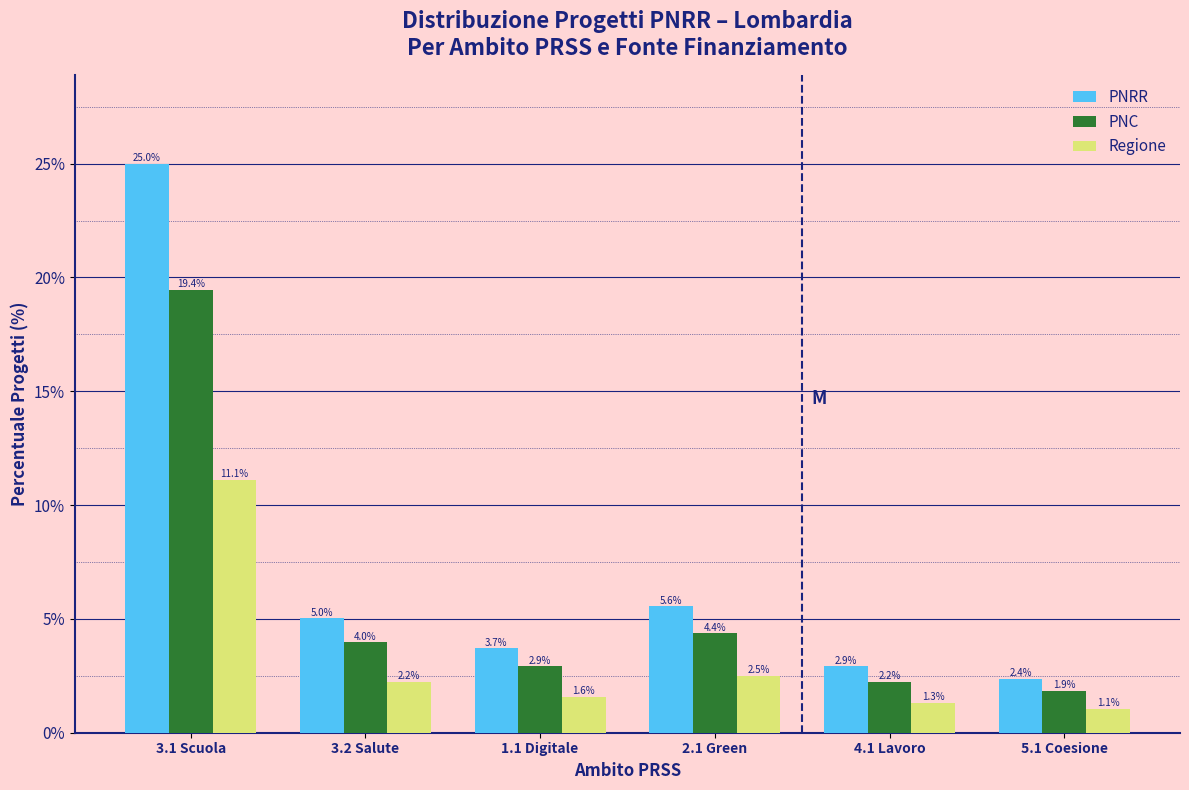

Reading right to left, list all the values displayed in this chart.

PNRR: 5.1 Coesione=2.4	4.1 Lavoro=2.9	2.1 Green=5.6	1.1 Digitale=3.7	3.2 Salute=5.0	3.1 Scuola=25.0
PNC: 5.1 Coesione=1.9	4.1 Lavoro=2.2	2.1 Green=4.4	1.1 Digitale=2.9	3.2 Salute=4.0	3.1 Scuola=19.4
Regione: 5.1 Coesione=1.1	4.1 Lavoro=1.3	2.1 Green=2.5	1.1 Digitale=1.6	3.2 Salute=2.2	3.1 Scuola=11.1